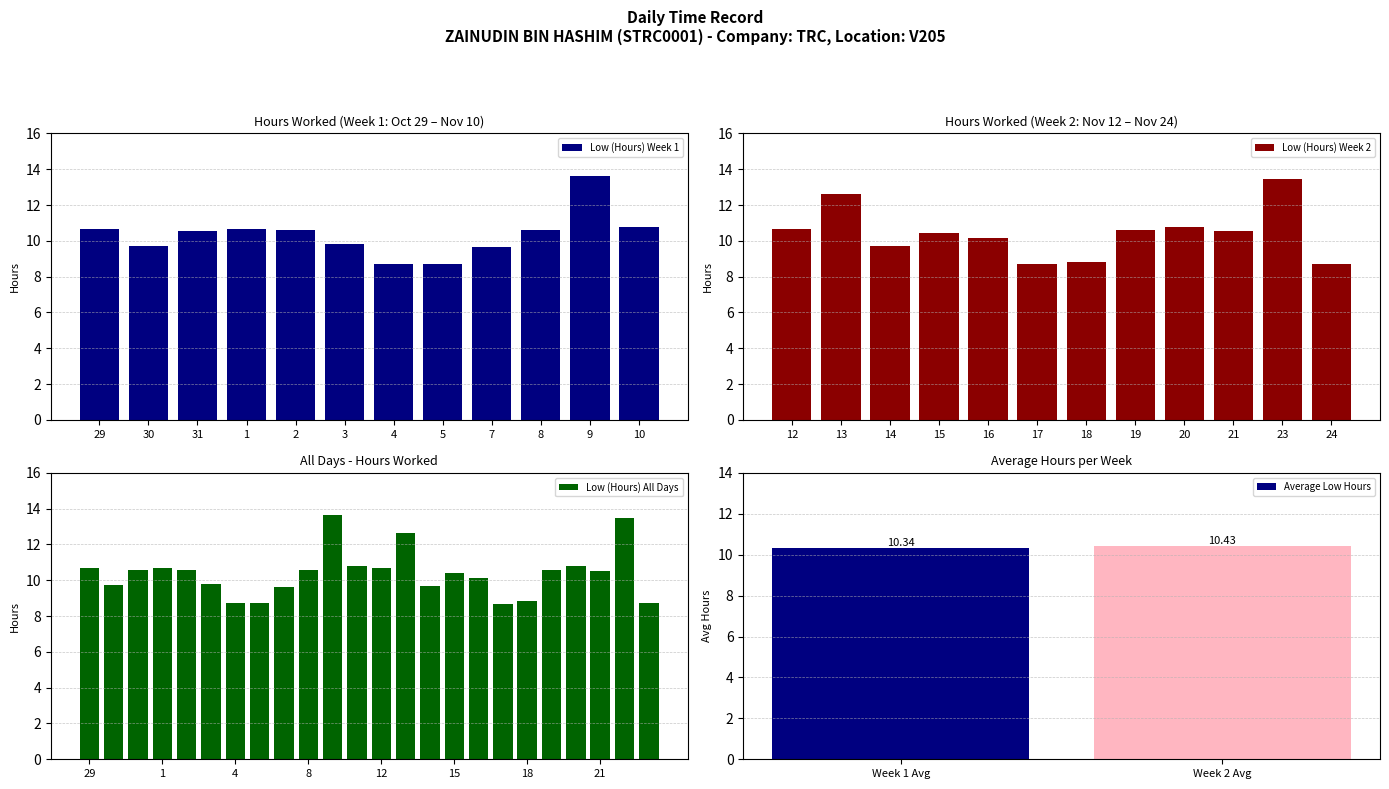

True or false: the data shows 9.7 at 30.

True